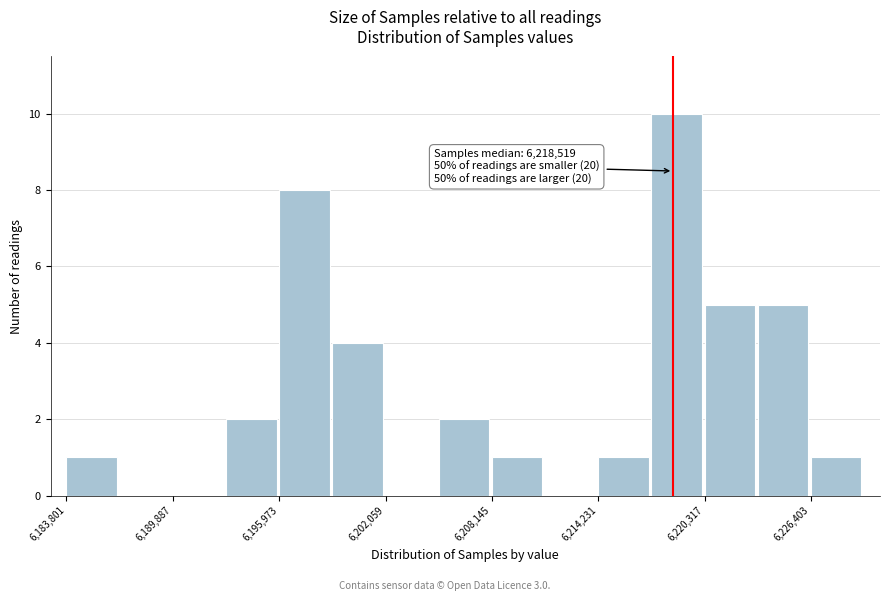

Around what value on the x-axis is the tallest bar? Give the approximate position of its centre, as read against the axis.

6219000